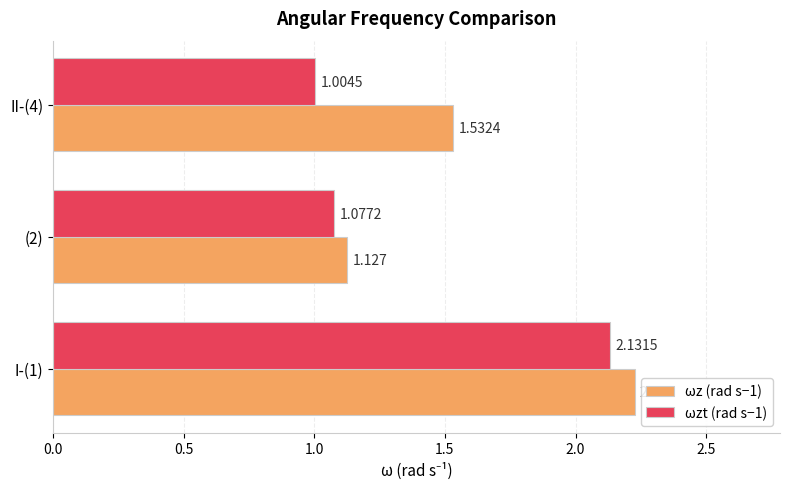

What is the sum of all ωzt (rad s−1) values?

4.2